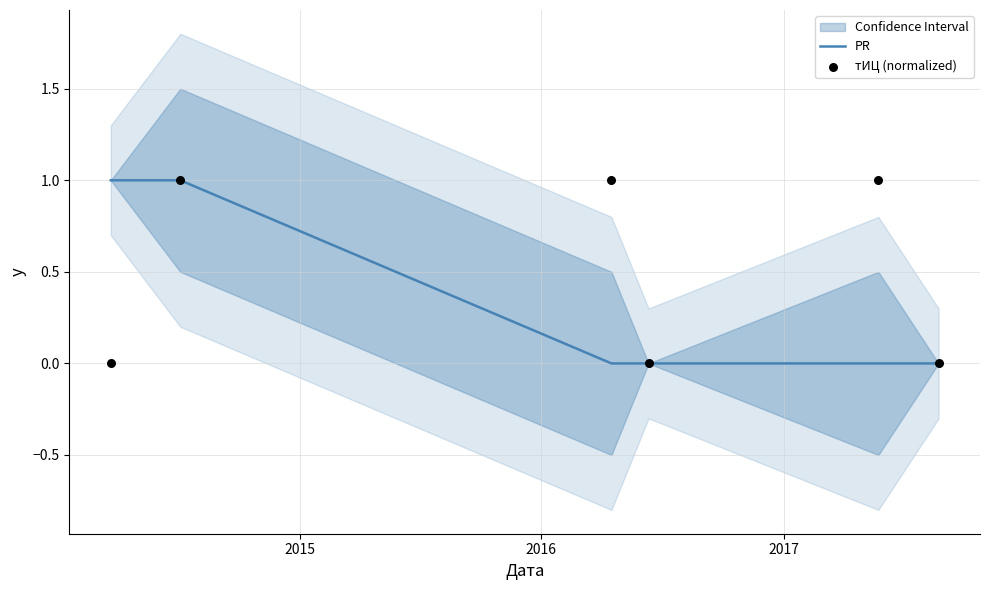

Which series reaches the minimum Y coordinate?

PR